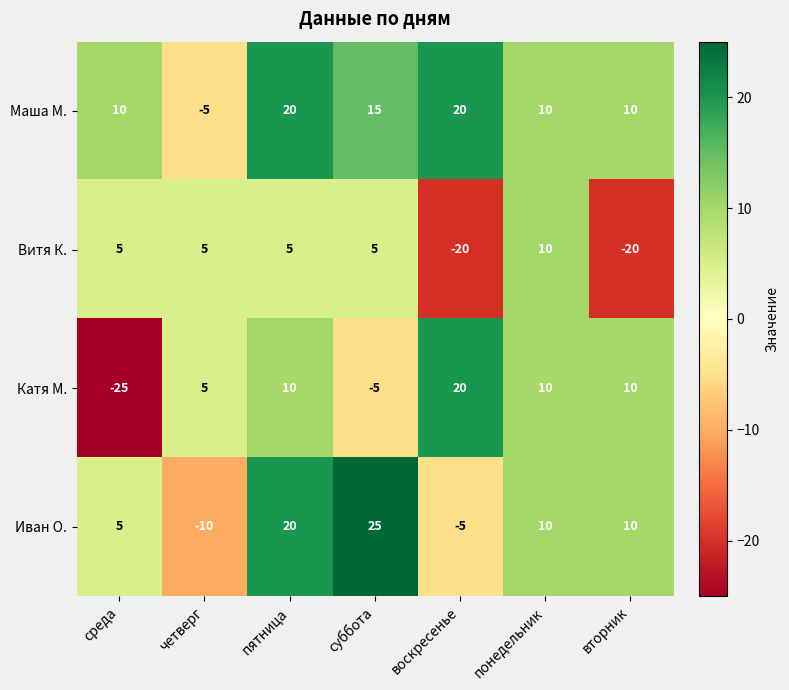

At which category is the sum across all series the highest?

пятница